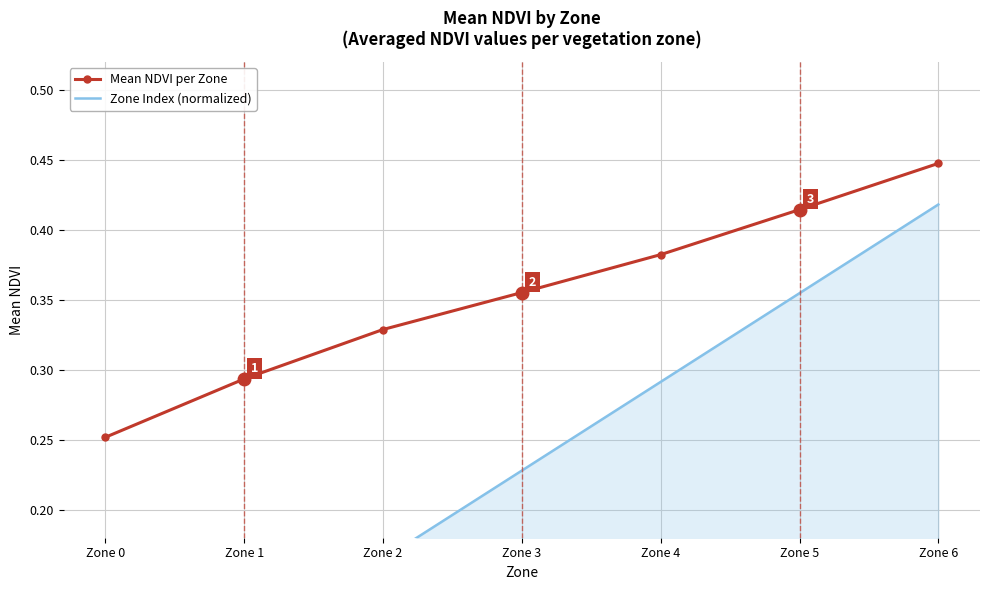

True or false: Mean NDVI per Zone and Zone Index (normalized) cross at least once.

False